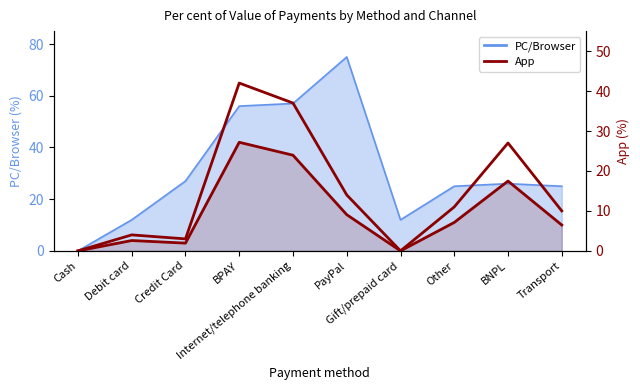

Which has a higher value, Internet/telephone banking or Transport?

Internet/telephone banking